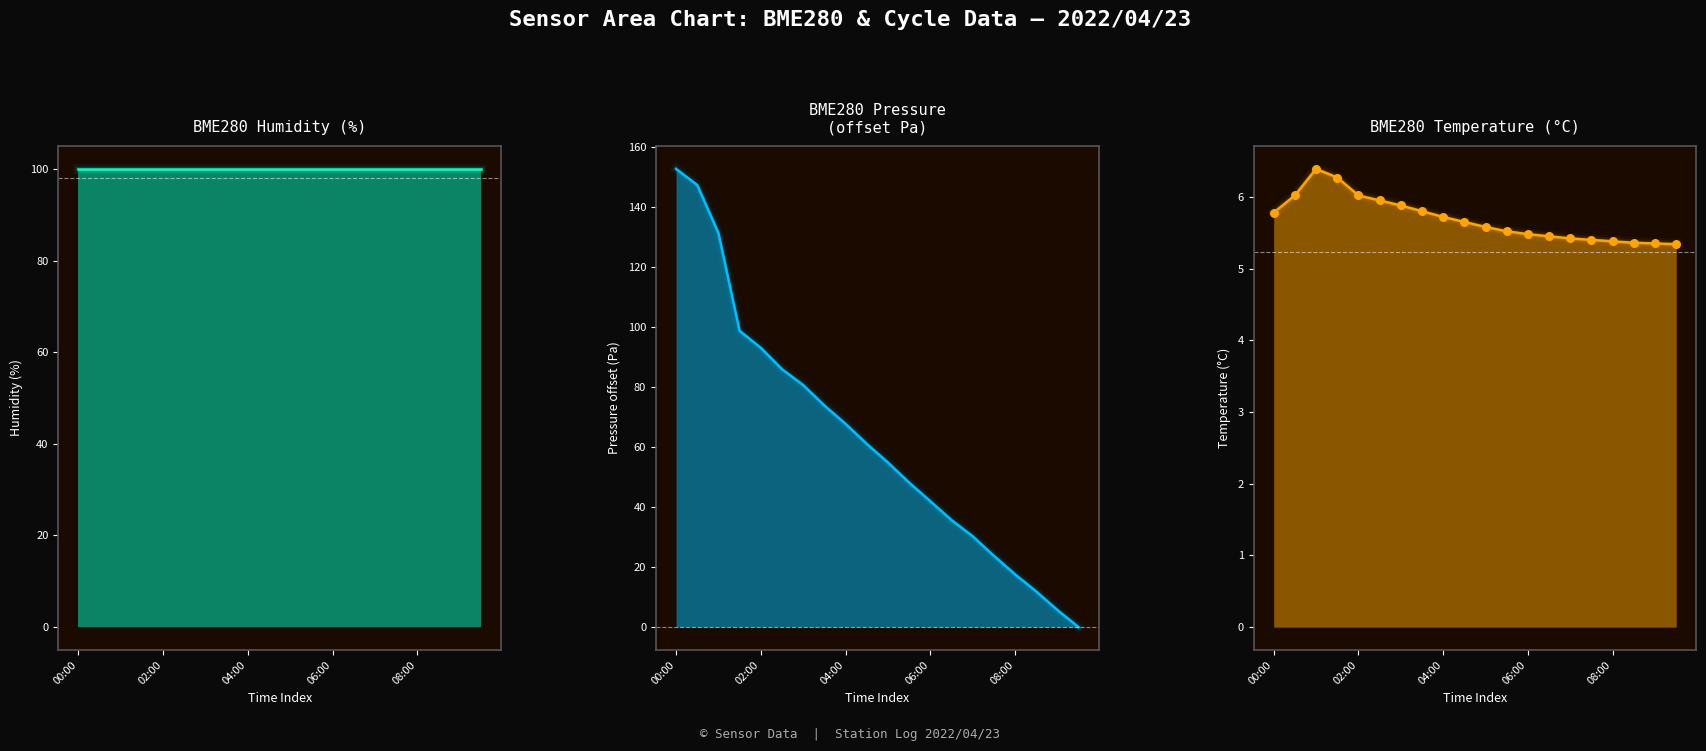

Which series reaches the maximum Y coordinate?

BME280 Pressure
(offset Pa)